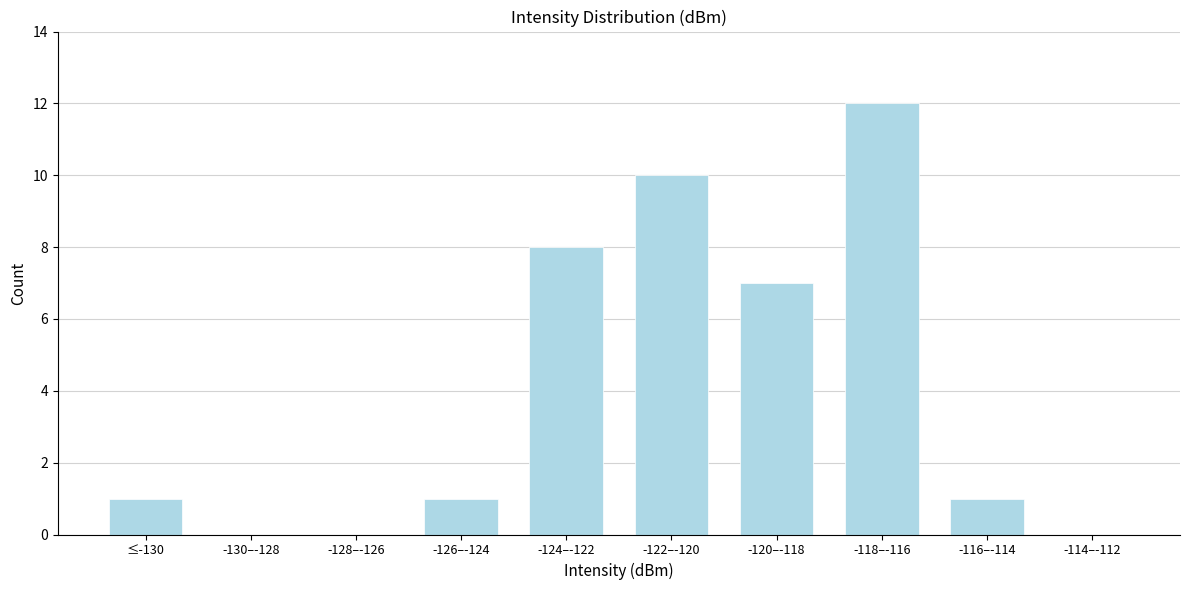

What is the change in value from -120–-118 to -114–-112?

-7